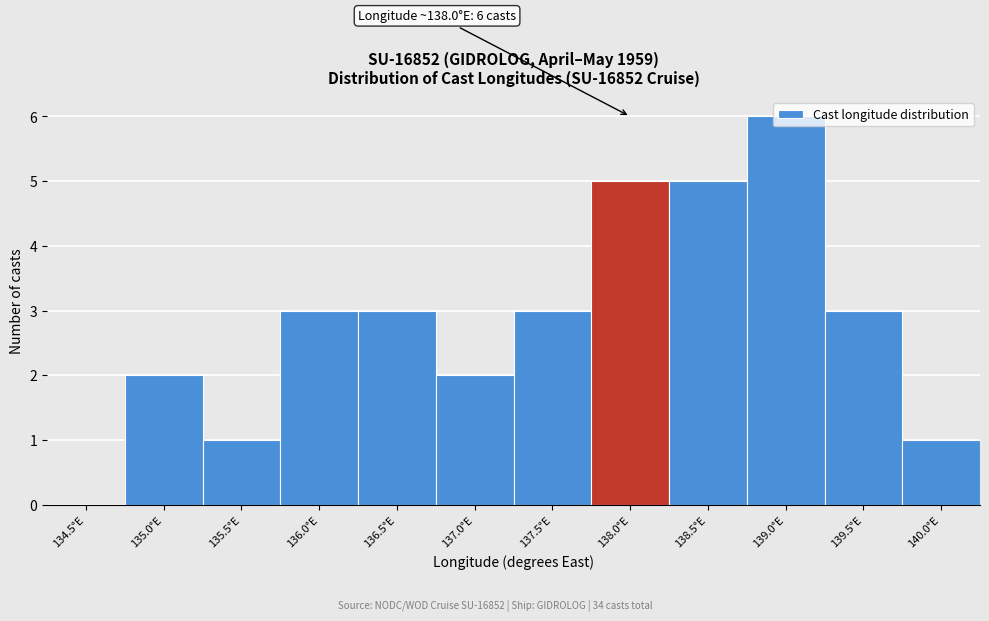

Is it true that the value at 135.5°E is 1?

True